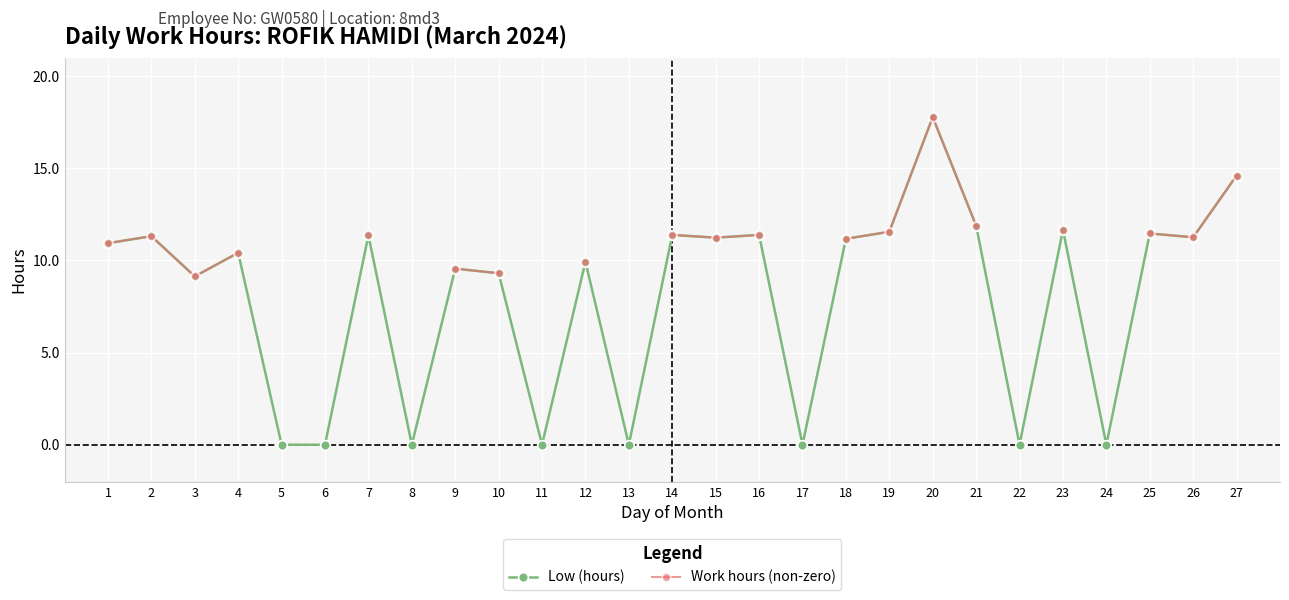

True or false: Work hours (non-zero) has more than 1 points higher than both neighbors.

True